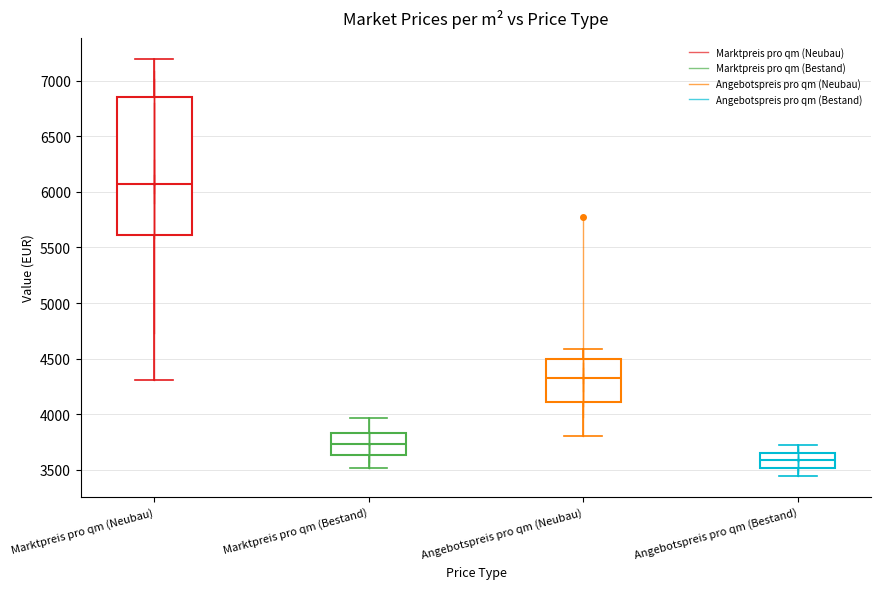

Reading left to right, read every box against the y-axis: the position of its median line, the range the box covers, and the ends of its whiskers. The values are not printed on the chart, so give them approximately, as read against the axis.

Marktpreis pro qm (Neubau): median 6050, box 5600 to 6850, whiskers 4300 to 7200
Marktpreis pro qm (Bestand): median 3750, box 3650 to 3850, whiskers 3500 to 3950
Angebotspreis pro qm (Neubau): median 4350, box 4100 to 4500, whiskers 3800 to 4600
Angebotspreis pro qm (Bestand): median 3600, box 3500 to 3650, whiskers 3450 to 3700